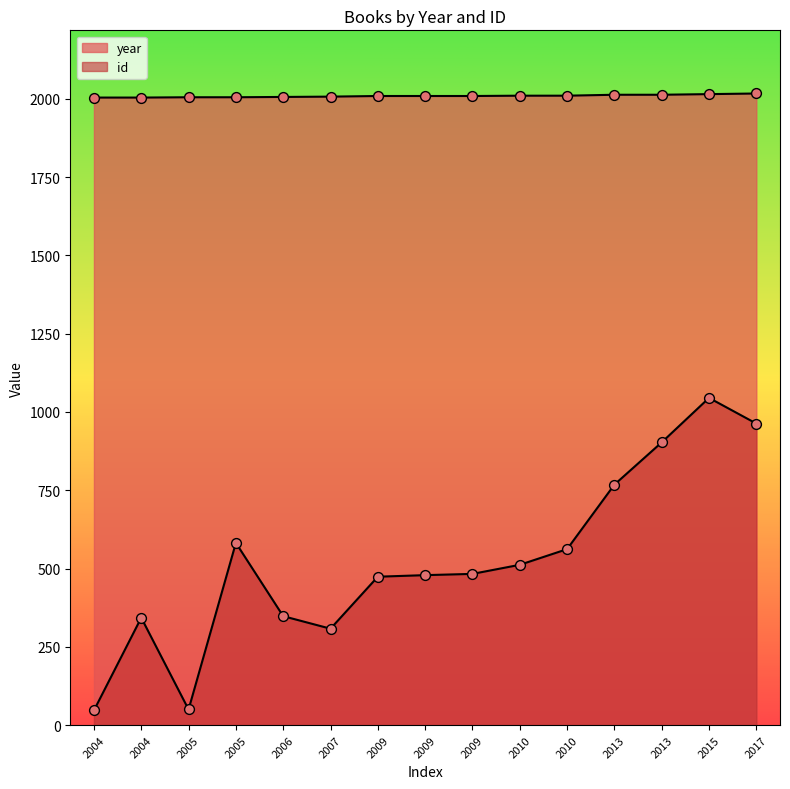

What are all the series names shown in the legend?

id, year